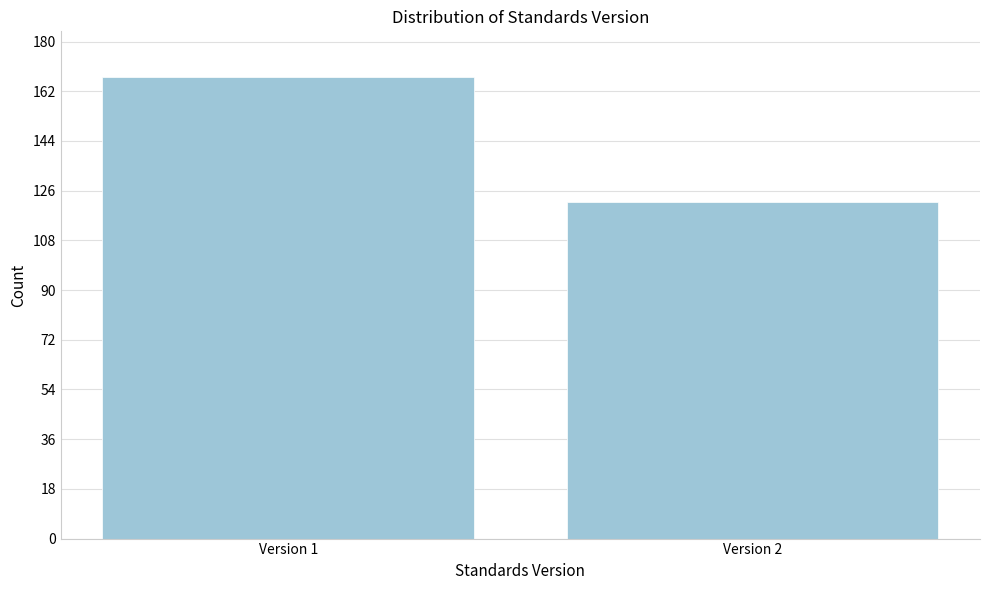

Reading right to left, transcribe all the data shown in this chart.

122	167